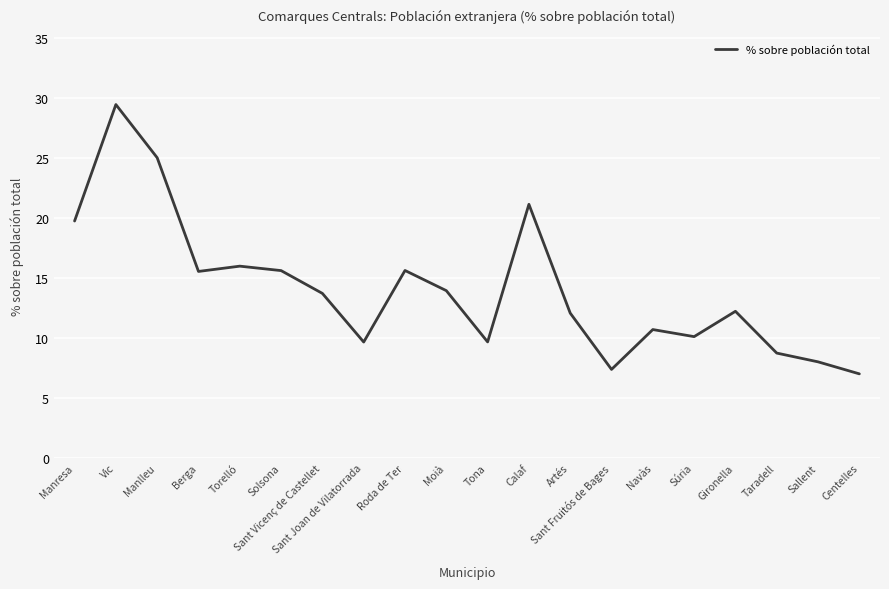

Does the chart have visible grid lines?

Yes